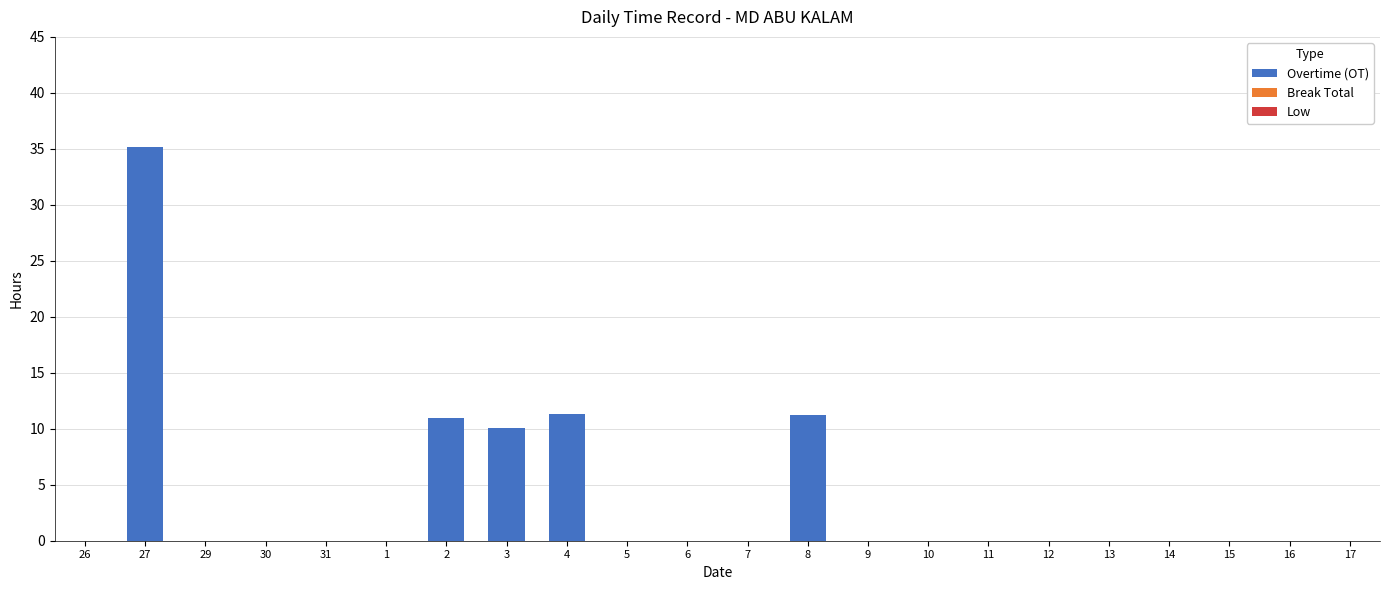

Which label corresponds to the largest value in the chart?

27